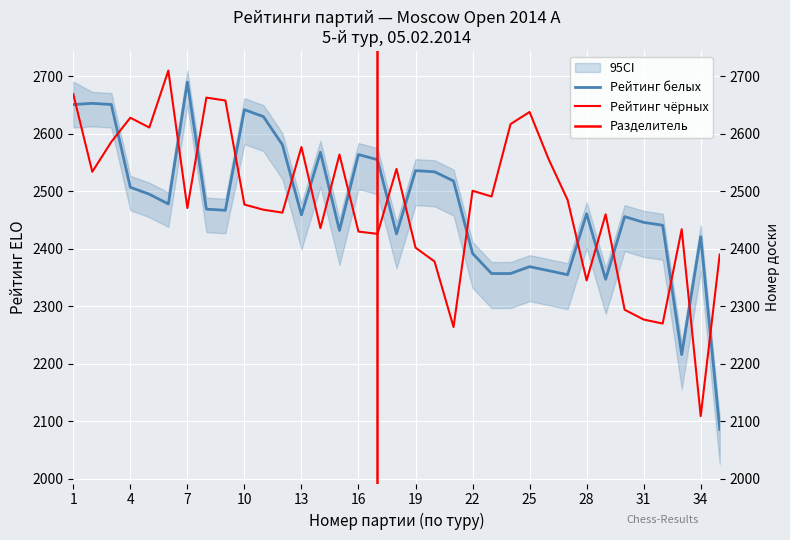

Reading right to left, extract all data points from this chart.

Рейтинг белых: 35=2086	34=2421	33=2216	32=2441	31=2446	30=2456	29=2347	28=2461	27=2355	26=2362	25=2369	24=2357	23=2357	22=2392	21=2518	20=2534	19=2536	18=2426	17=2555	16=2564	15=2432	14=2568	13=2459	12=2581	11=2630	10=2642	9=2467	8=2469	7=2690	6=2478	5=2495	4=2507	3=2651	2=2653	1=2651
Рейтинг чёрных: 35=2390	34=2109	33=2434	32=2270	31=2277	30=2294	29=2460	28=2345	27=2485	26=2556	25=2638	24=2617	23=2491	22=2501	21=2264	20=2378	19=2402	18=2539	17=2426	16=2430	15=2564	14=2436	13=2577	12=2463	11=2468	10=2477	9=2658	8=2663	7=2471	6=2710	5=2611	4=2628	3=2586	2=2534	1=2669